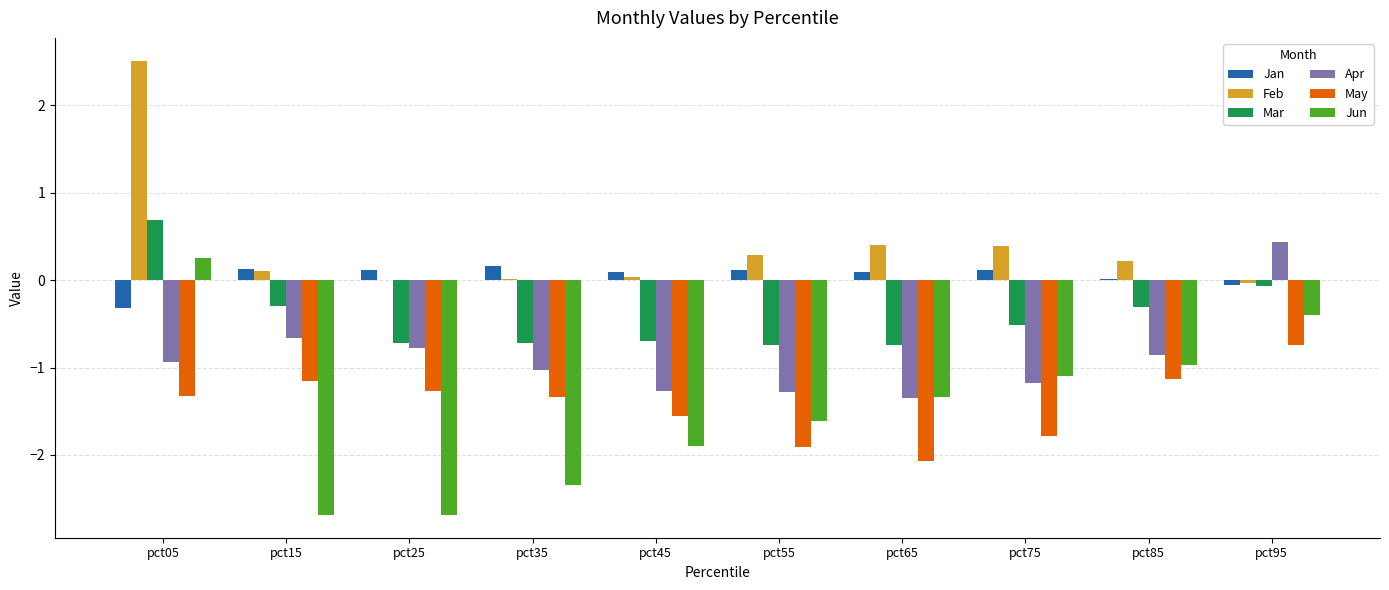

The value of Jun at pct95 is -0.4. True or false?

True